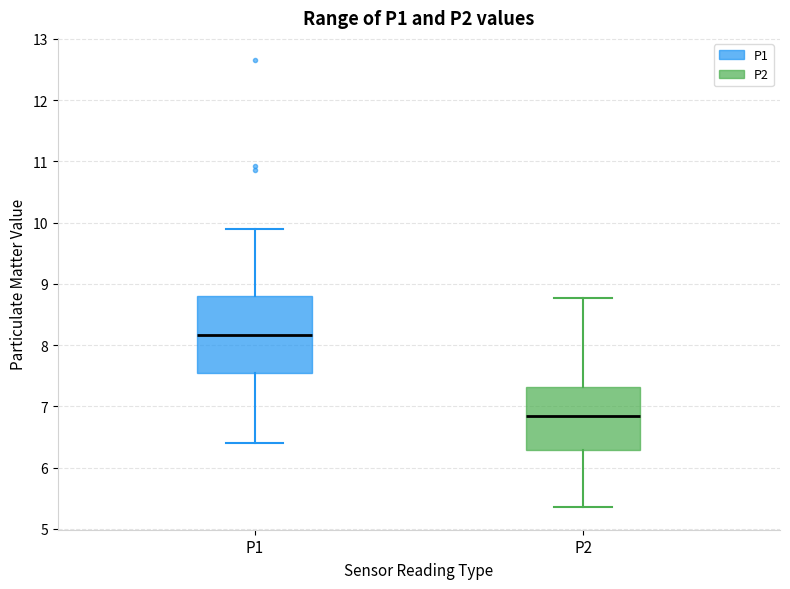

Where does the lower whisker of the box for P1 end on the y-axis? The values are not printed on the chart, so give them approximately, as read against the axis.

6.4